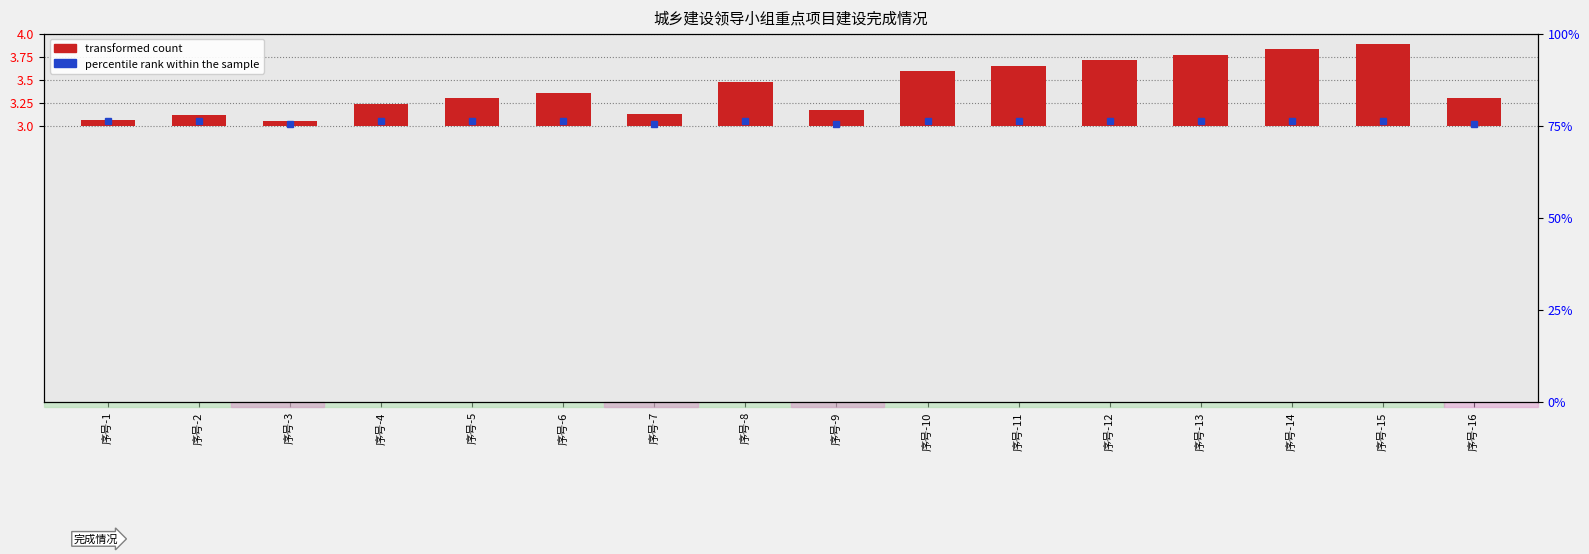

The value at 序号-10 is 0.4. True or false?

False